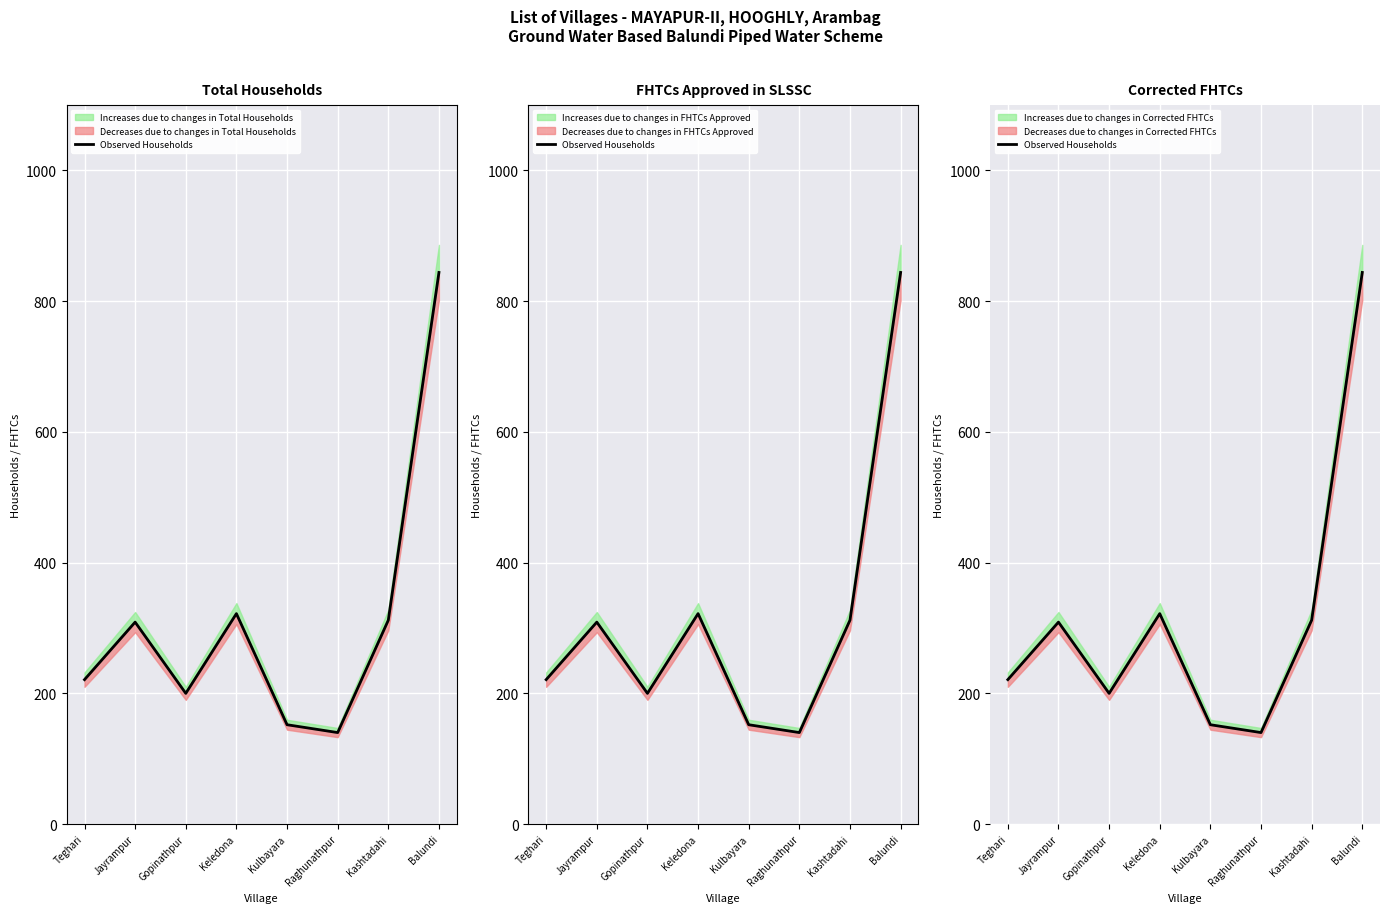

Rank the categories by value from lowest to highest.

Raghunathpur, Kulbayara, Gopinathpur, Teghari, Jayrampur, Kashtadahi, Keledona, Balundi